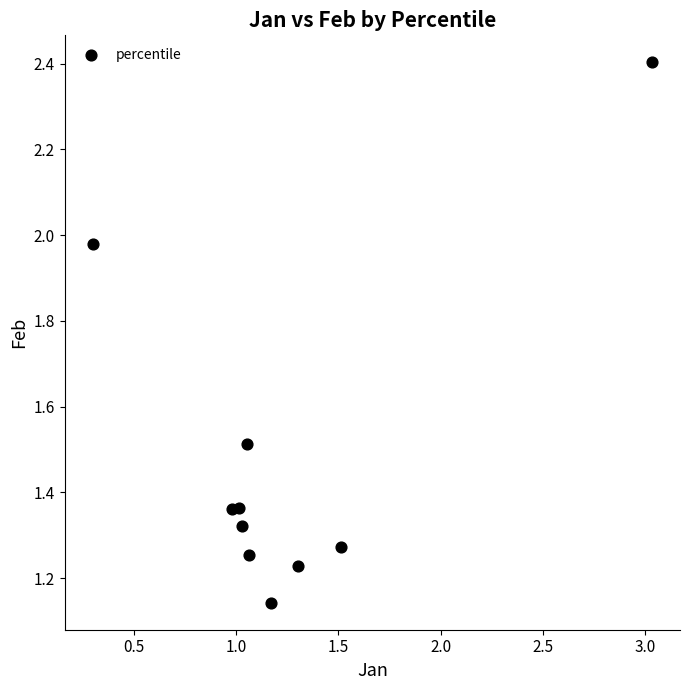

What is the average Y value?

1.5